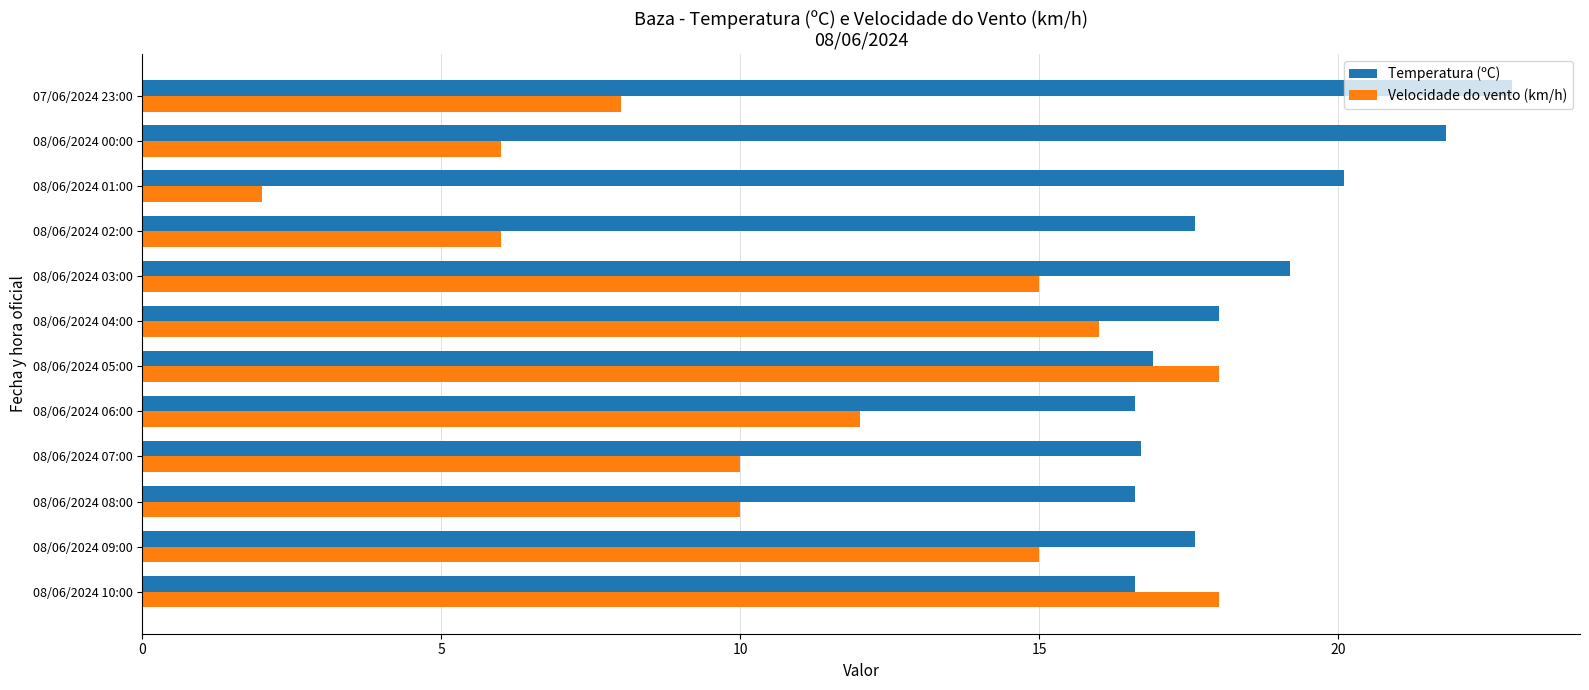

Which series has the largest total across all categories?

Temperatura (ºC)